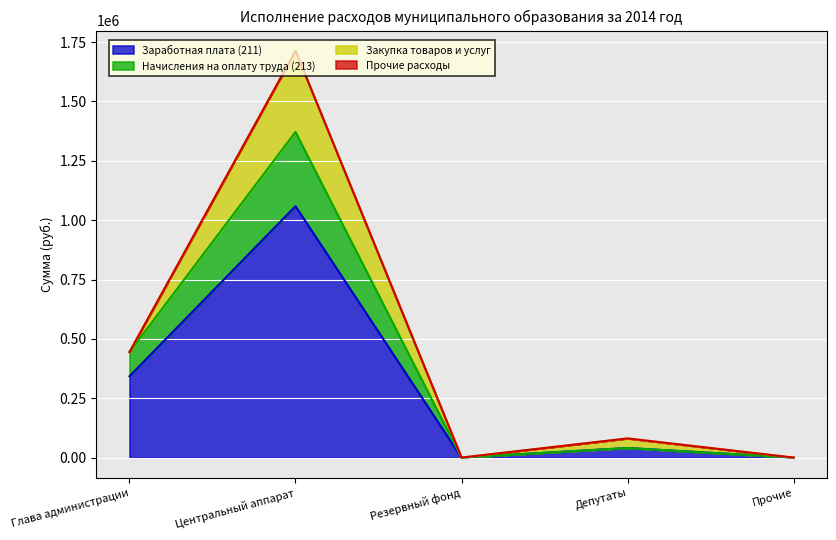

What is the value of the Заработная плата (211) point at the 1st from the left?

342405.7